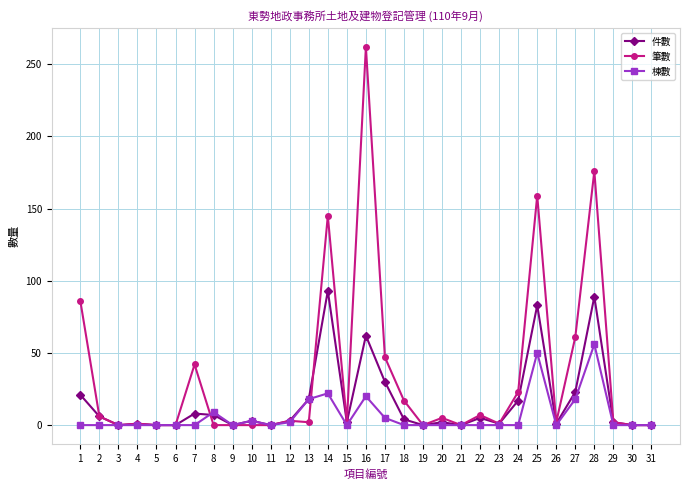

Is it true that 棟數 equals 75 at 25?

False